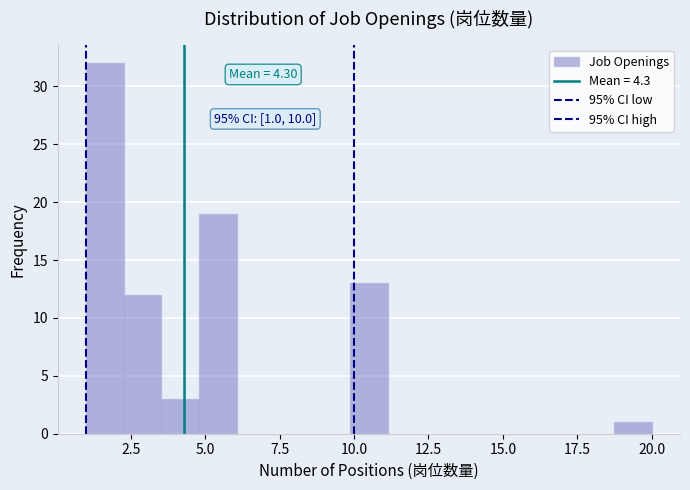

Around what value on the x-axis is the tallest bar? Give the approximate position of its centre, as read against the axis.

1.5